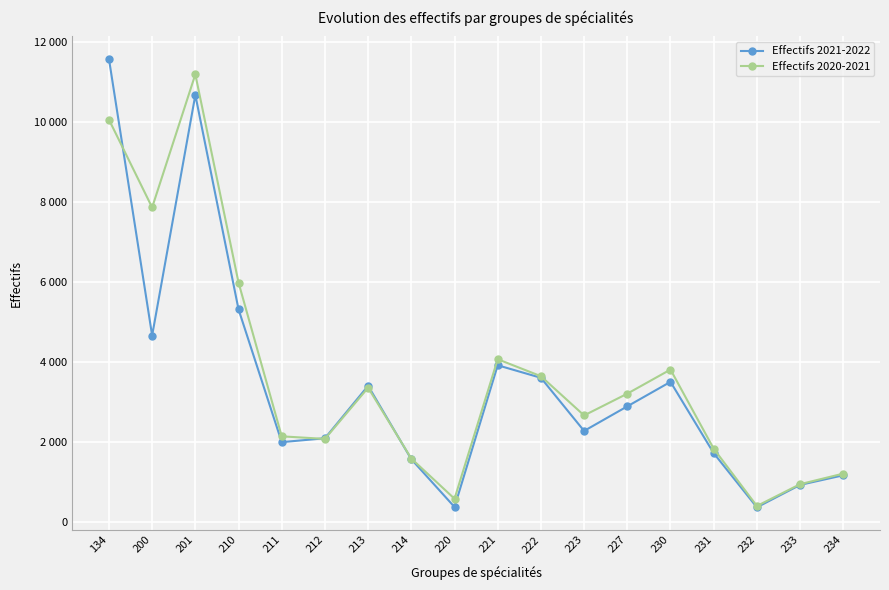

At which category is the sum across all series the highest?

201